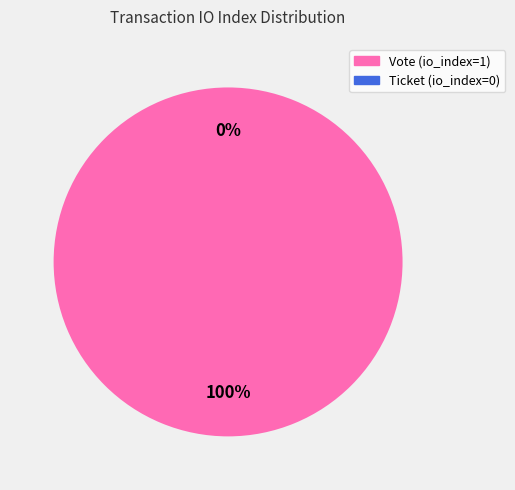

Between Vote (io_index=1) and Ticket (io_index=0), which is larger?

Vote (io_index=1)